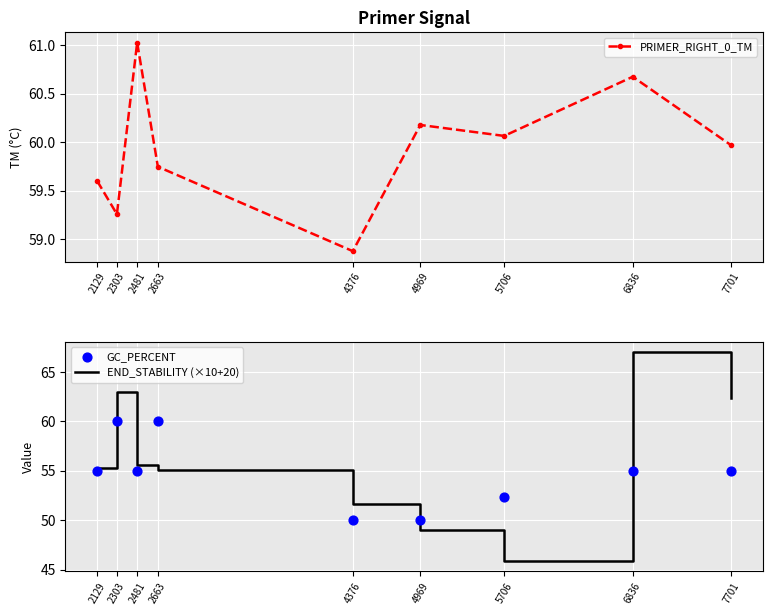

What are all the series names shown in the legend?

PRIMER_RIGHT_0_TM, END_STABILITY (×10+20), GC_PERCENT